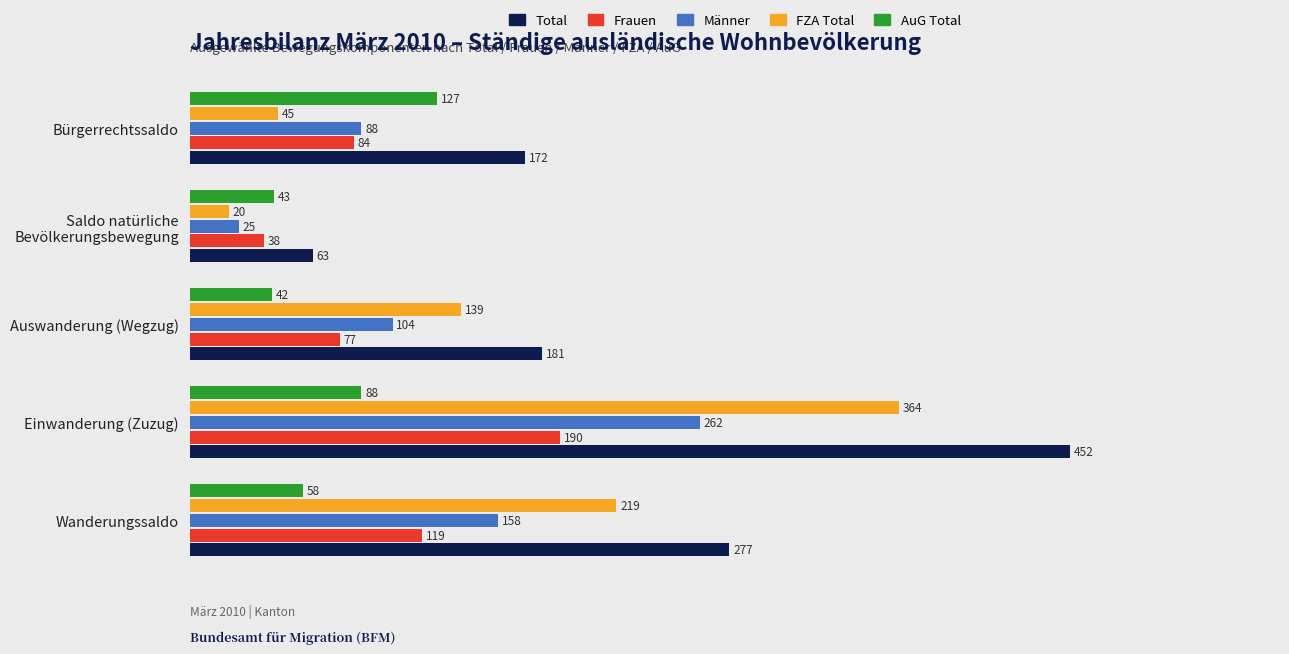

Is the value of Total at Bürgerrechtssaldo greater than the value of Männer at Auswanderung (Wegzug)?

Yes